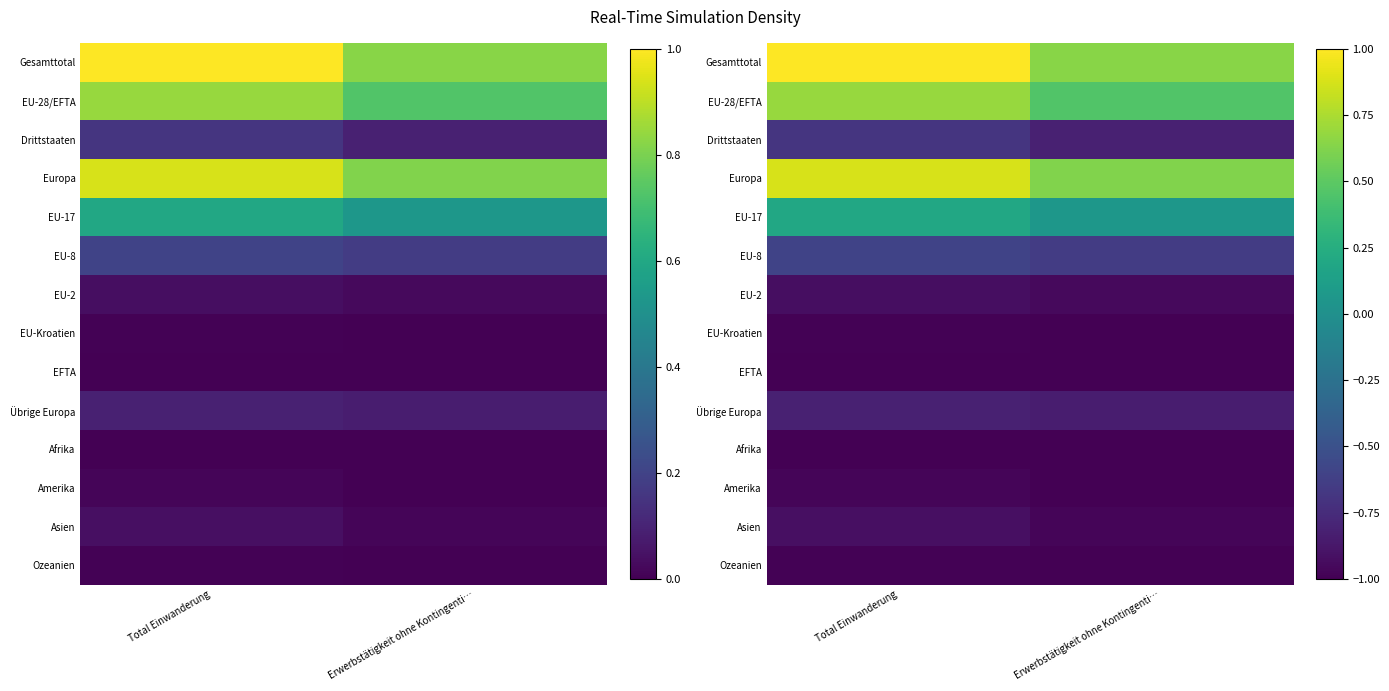

List the series in order of their peak value, highest first.

Gesamttotal, Europa, EU-28/EFTA, EU-17, EU-8, Drittstaaten, Übrige Europa, Asien, EU-2, Amerika, EU-Kroatien, Ozeanien, EFTA, Afrika